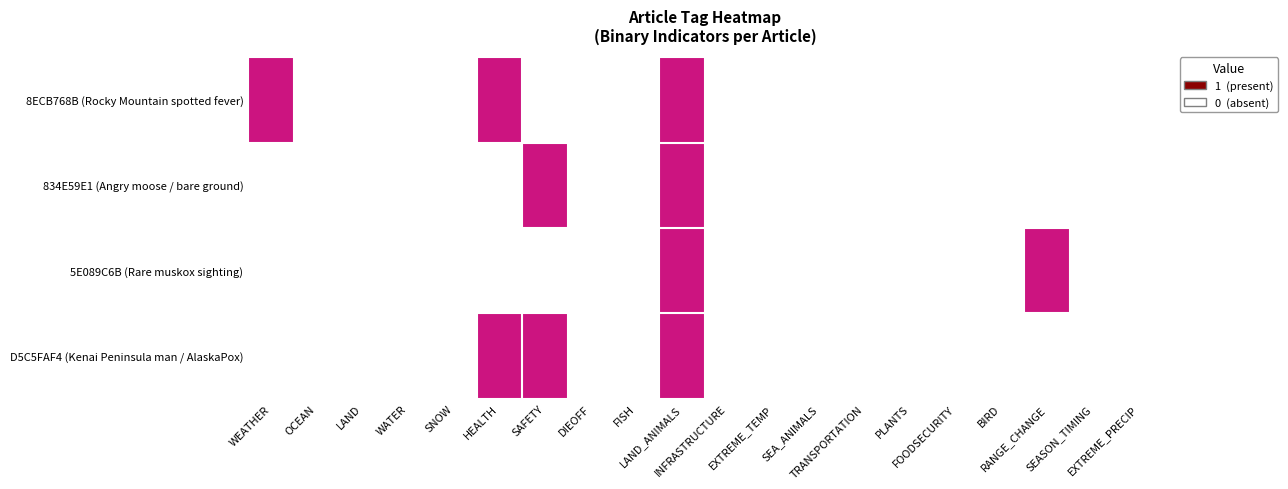

Which series has the largest total across all categories?

8ECB768B (Rocky Mountain spotted fever)